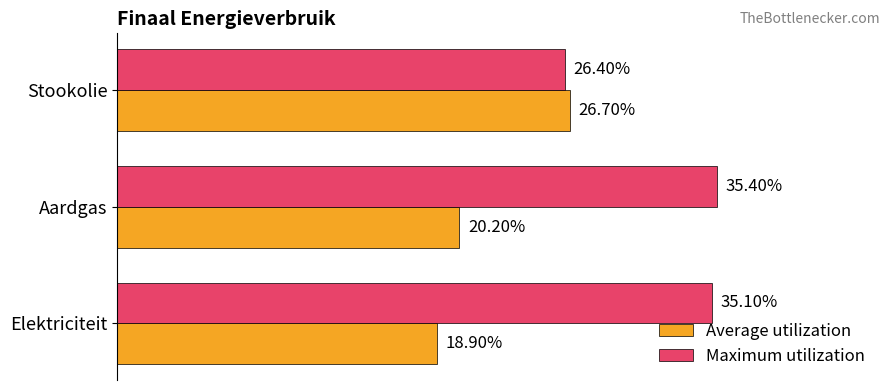

What is the value of the Maximum utilization bar at the 2nd from the left?

0.4